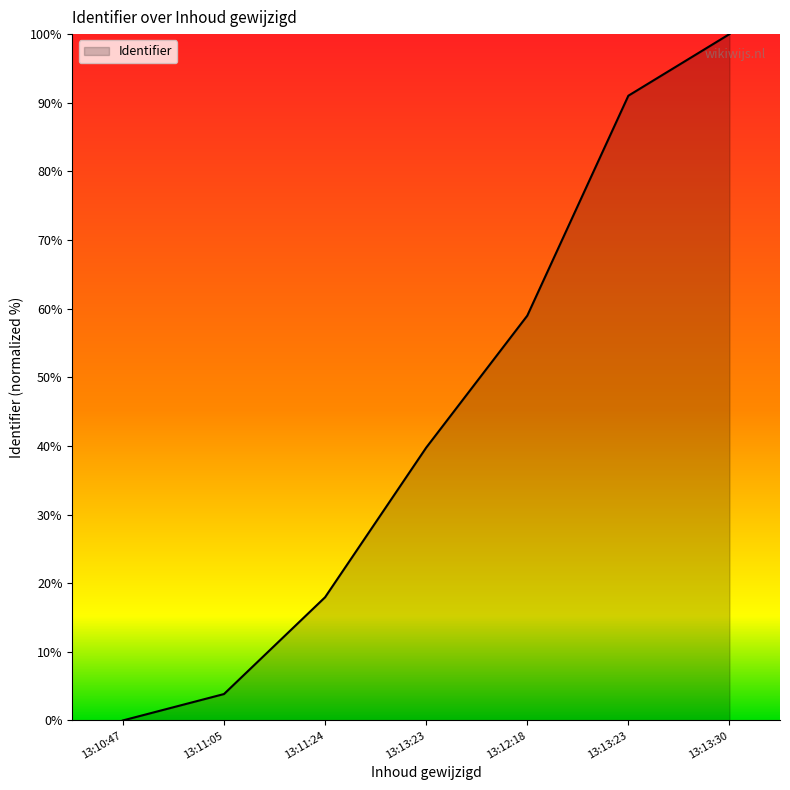

What is the value of the 3rd point from the left?

17.9